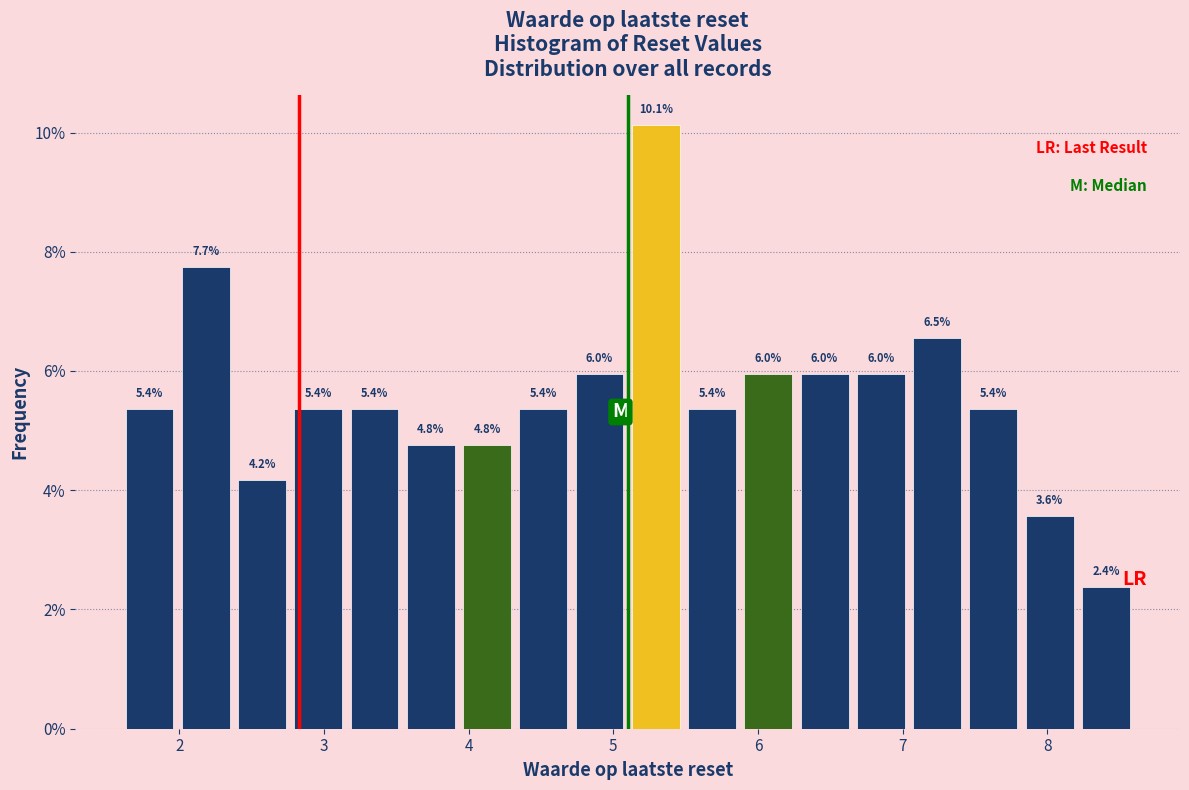

Read against the x-axis, roughly where is the centre of the tallest bar?

5.3